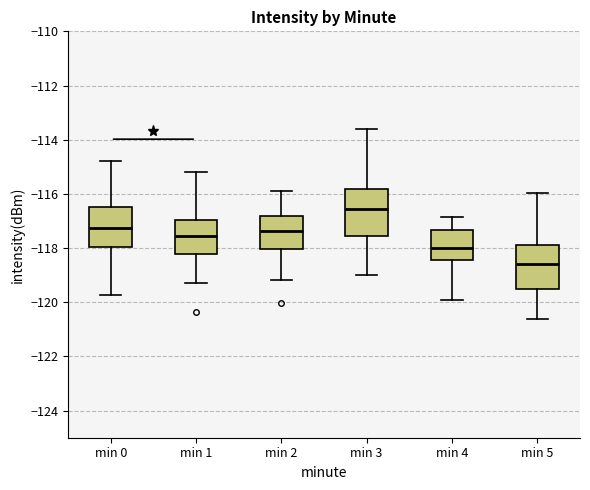

Reading left to right, transcribe this box plot: for each box, give where its median line is, the range the box spans, and where its two whiskers end, as read against the y-axis. The values are not printed on the chart, so give them approximately, as read against the axis.

min 0: median -117.2, box -118.0 to -116.4, whiskers -119.8 to -114.8
min 1: median -117.6, box -118.2 to -117.0, whiskers -119.2 to -115.2
min 2: median -117.4, box -118.0 to -116.8, whiskers -119.2 to -116.0
min 3: median -116.6, box -117.6 to -115.8, whiskers -119.0 to -113.6
min 4: median -118.0, box -118.4 to -117.4, whiskers -120.0 to -116.8
min 5: median -118.6, box -119.4 to -117.8, whiskers -120.6 to -116.0